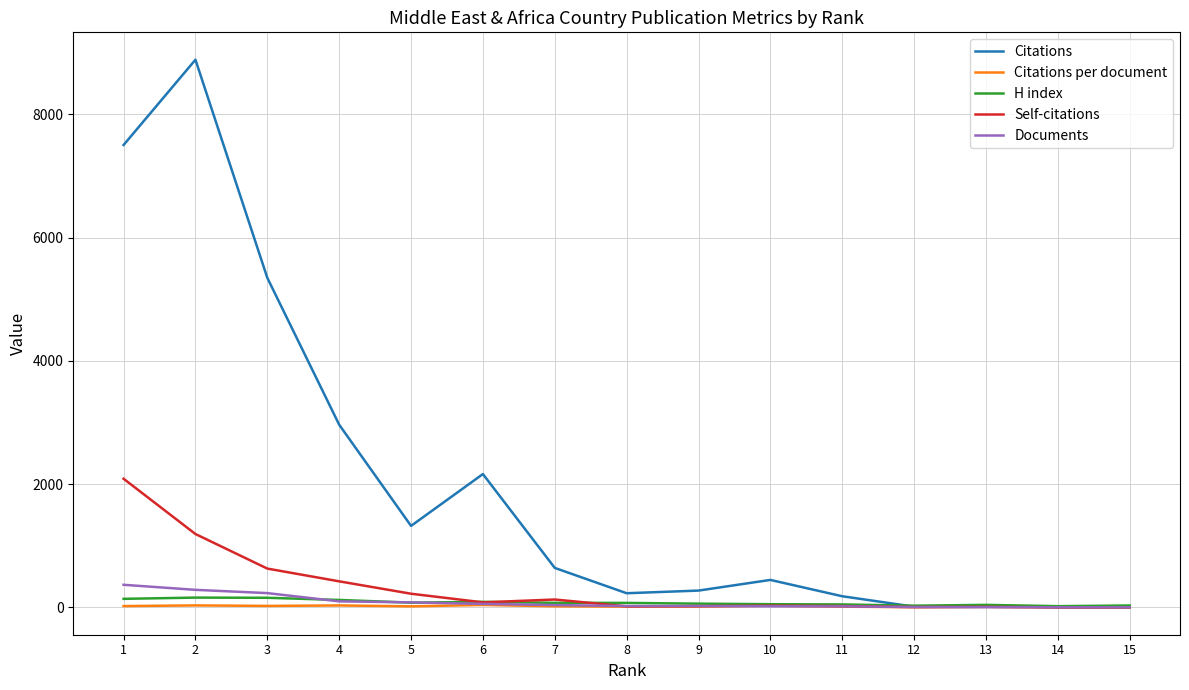

What is the greatest value displayed?

8888.0